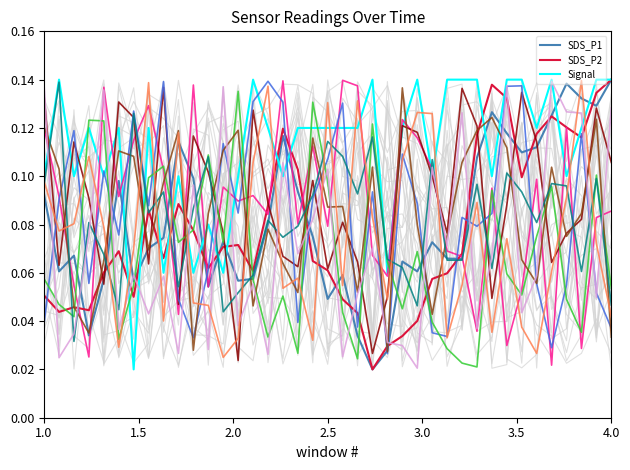

How many data points does each series have?

39